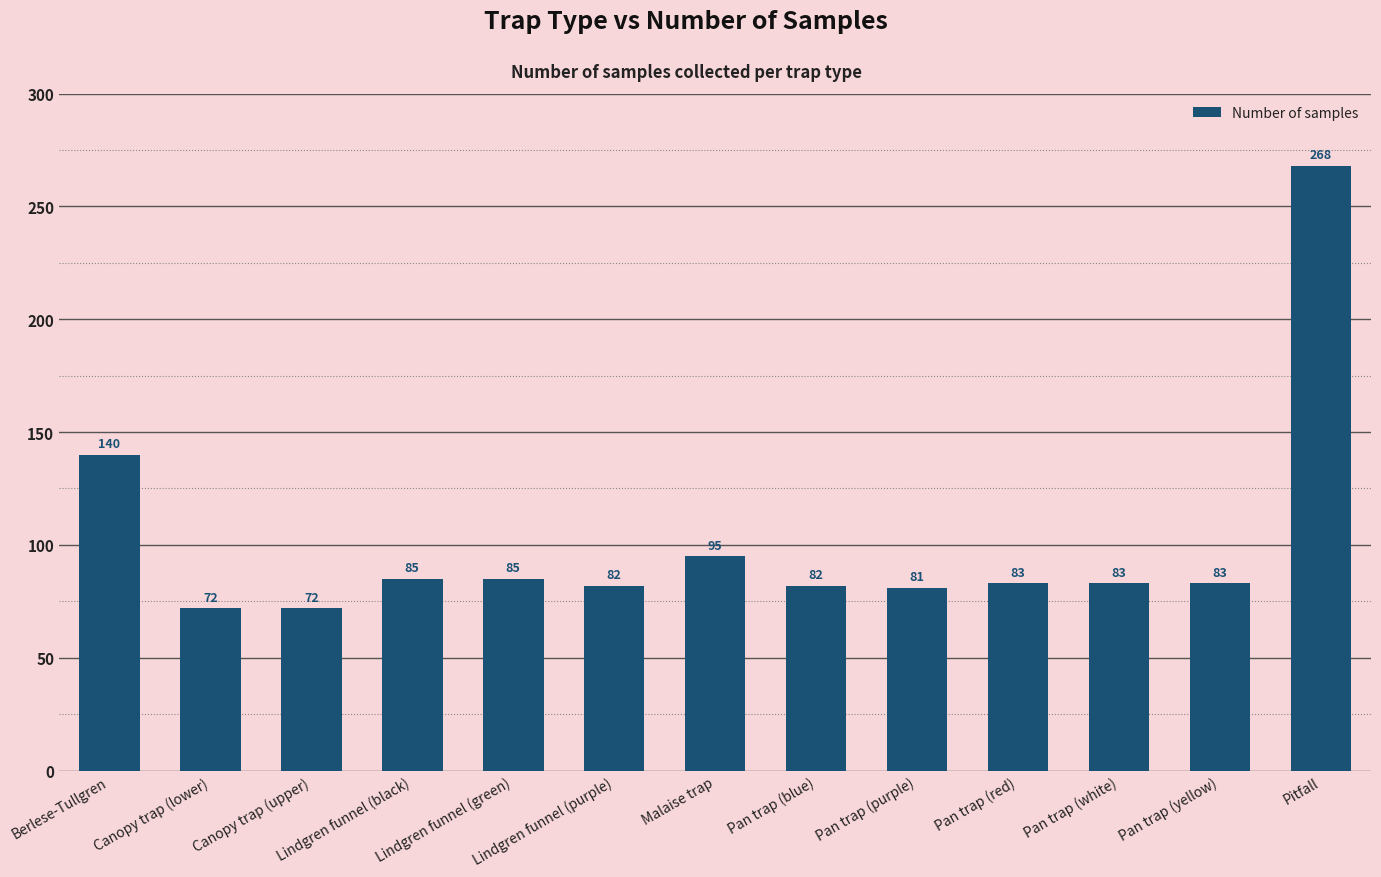

Which has a higher value, Pan trap (red) or Lindgren funnel (purple)?

Pan trap (red)